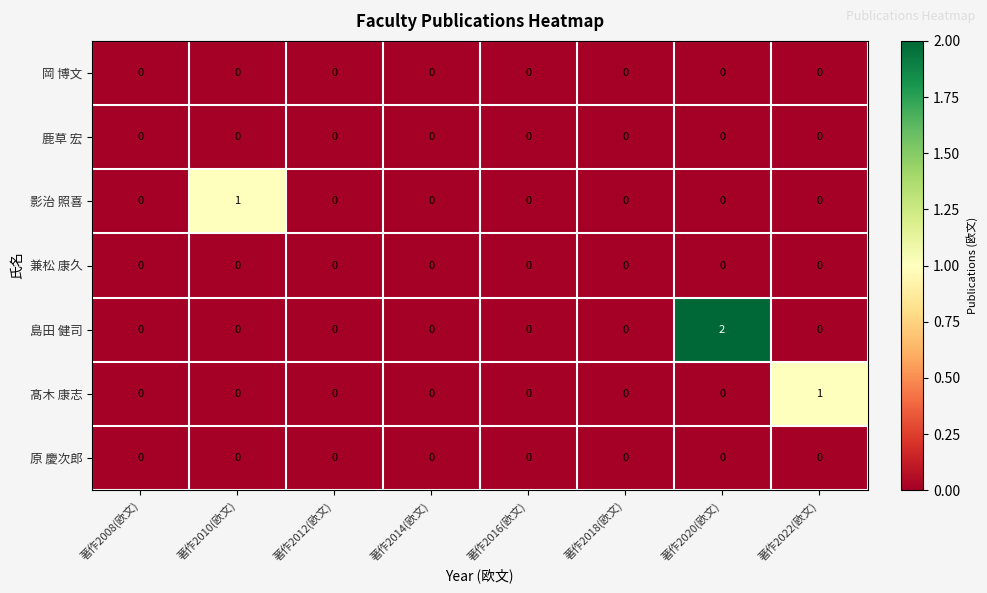

At which category is the sum across all series the highest?

著作2020(欧文)